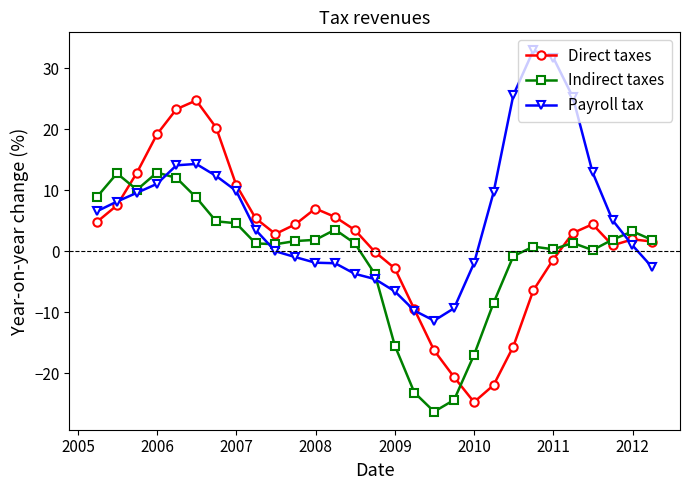

What is the smallest value displayed?

-26.3